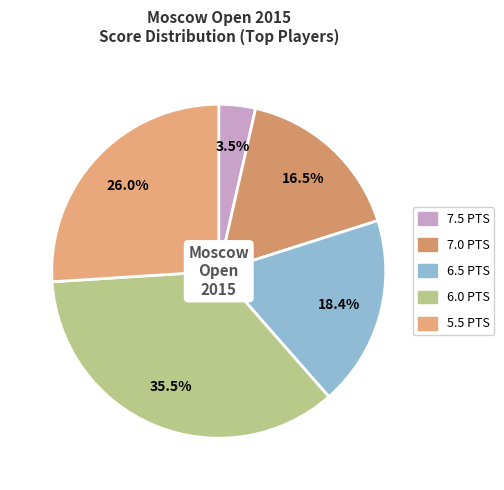

How many slices are in this pie chart?

5